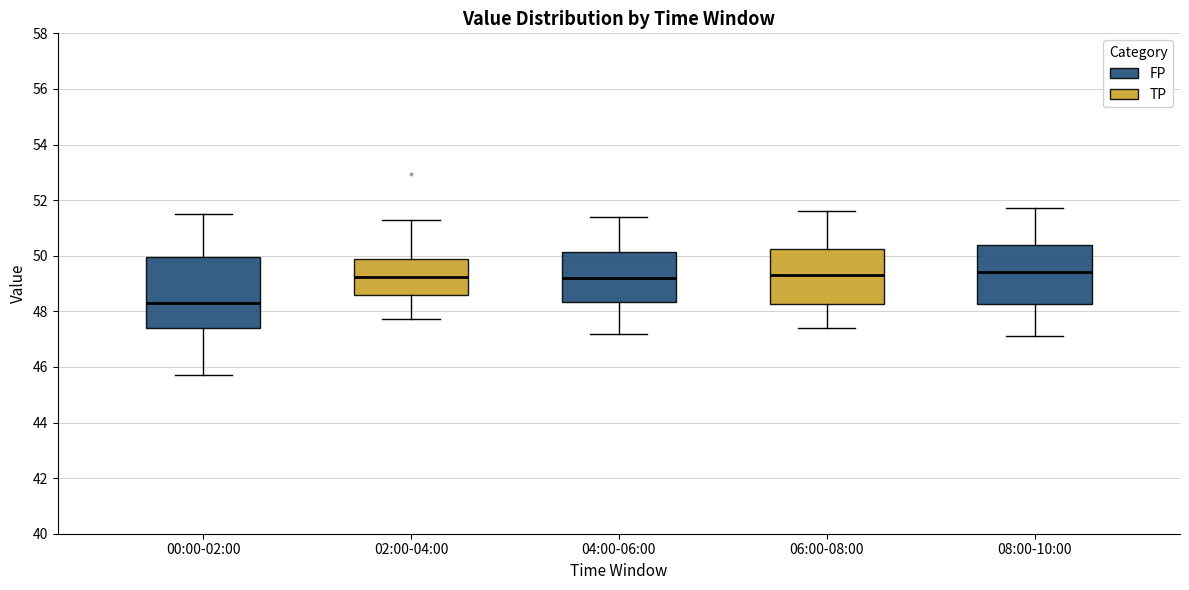

Where does the lower whisker of the box for 06:00-08:00 end on the y-axis? The values are not printed on the chart, so give them approximately, as read against the axis.

47.4